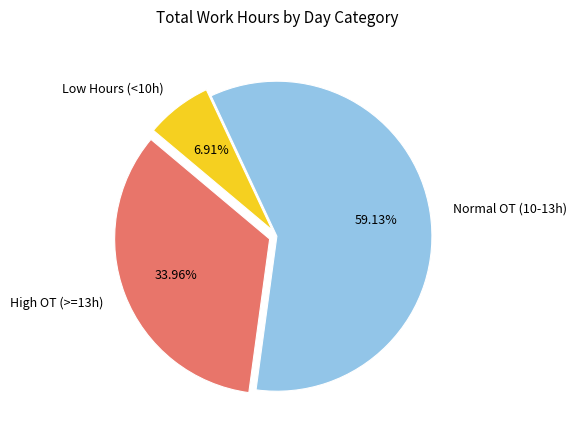

Rank the categories by value from lowest to highest.

Low Hours (<10h), High OT (>=13h), Normal OT (10-13h)